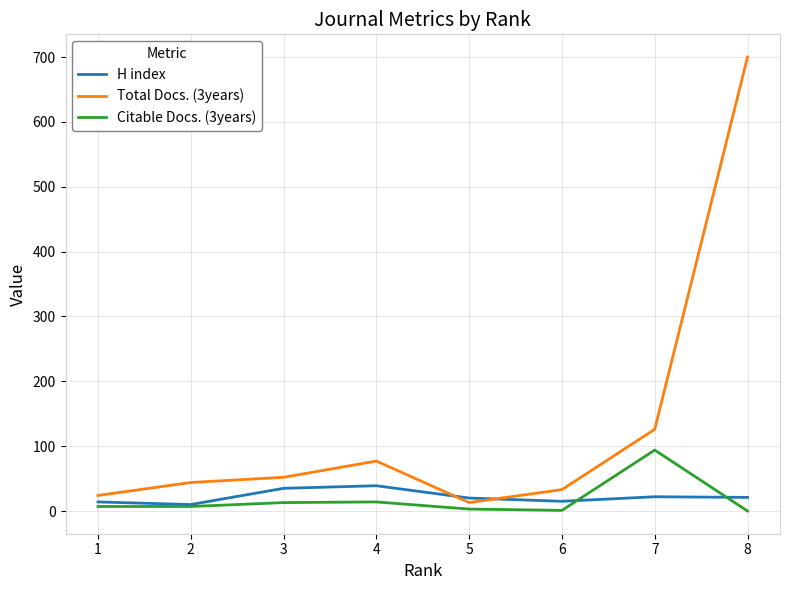

At which category is the sum across all series the highest?

8